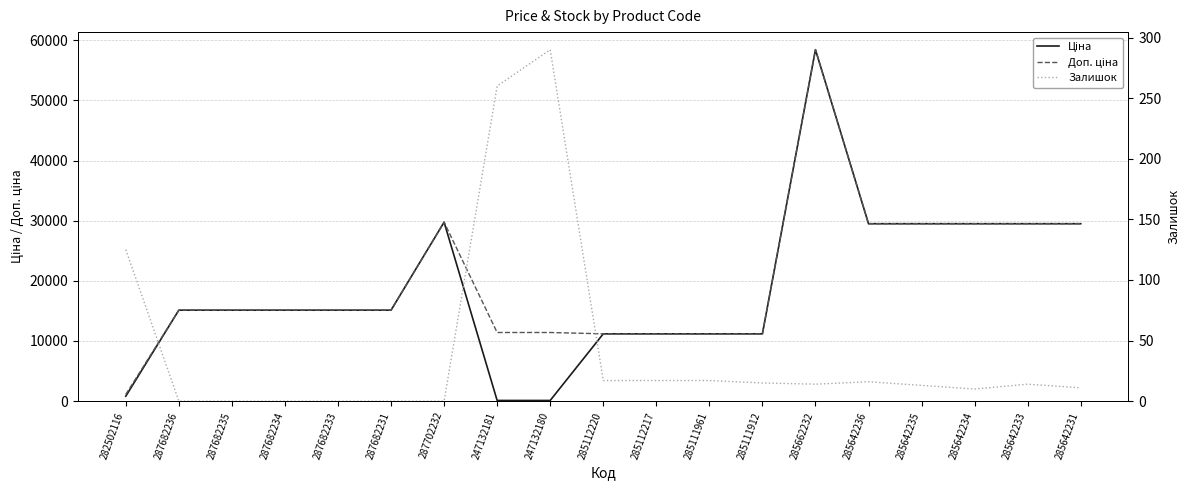

The Залишок series shows 25.7 at 285642236. True or false?

False